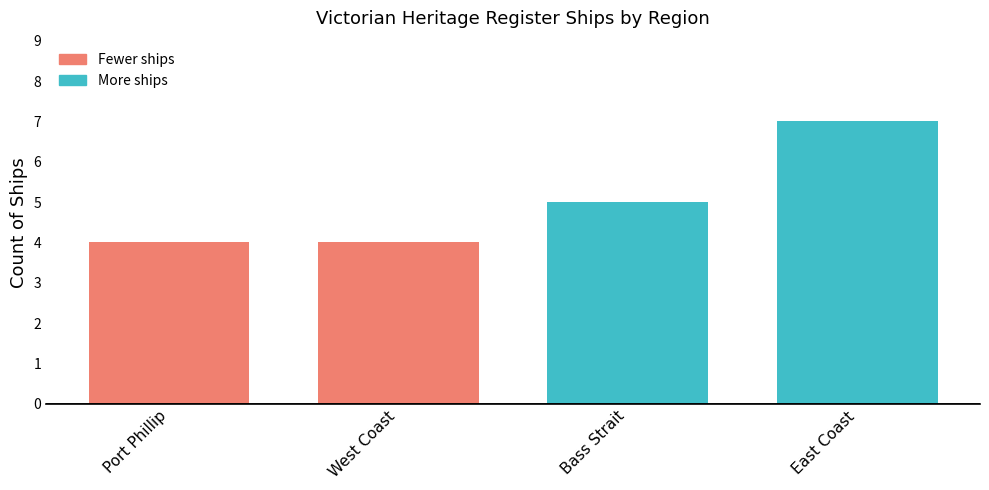

Are the bars horizontal?

No